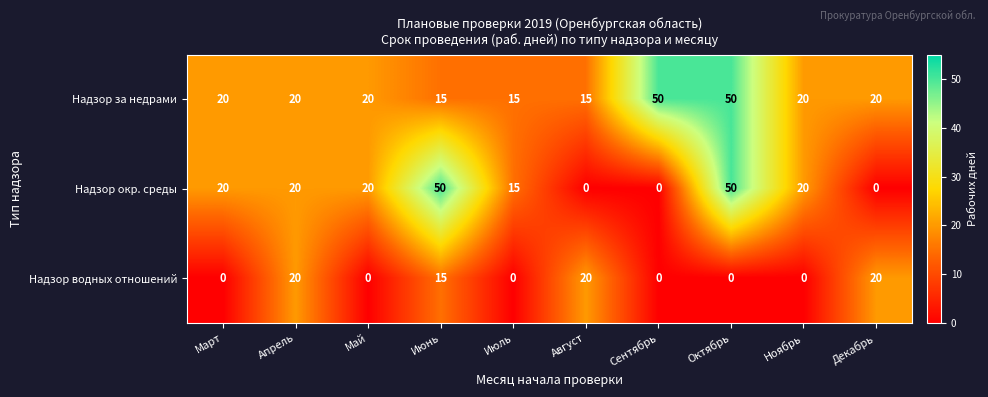

What is the total value across all series at Март?

40